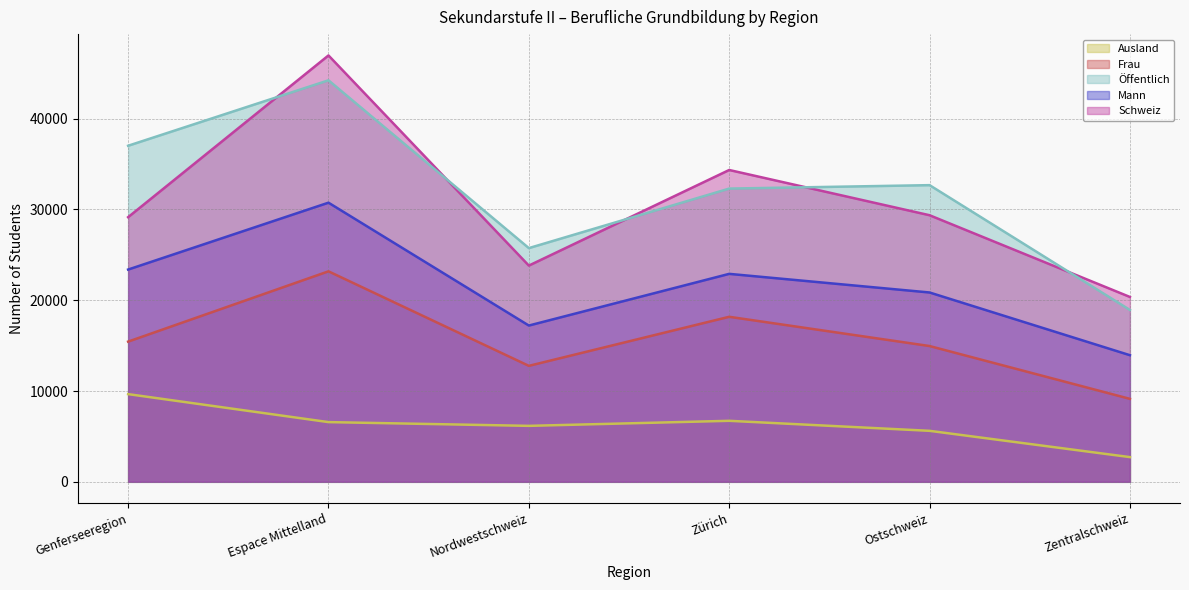

What is the label of the 4th point from the right?

Nordwestschweiz